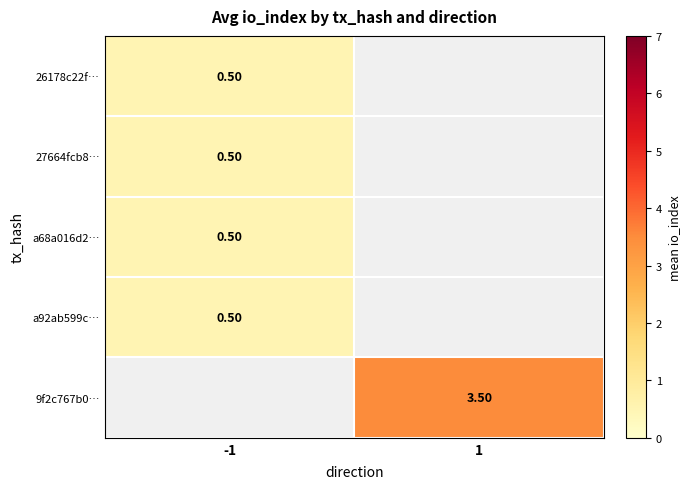

What is the highest value of the a68a016d2… series?

0.5